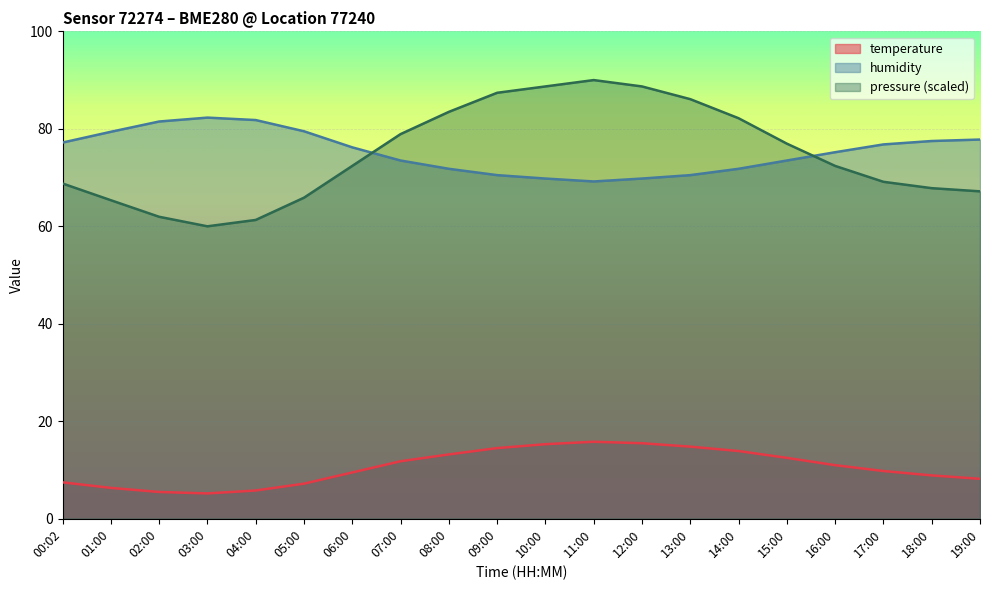

What position from the right is 13:00?

7